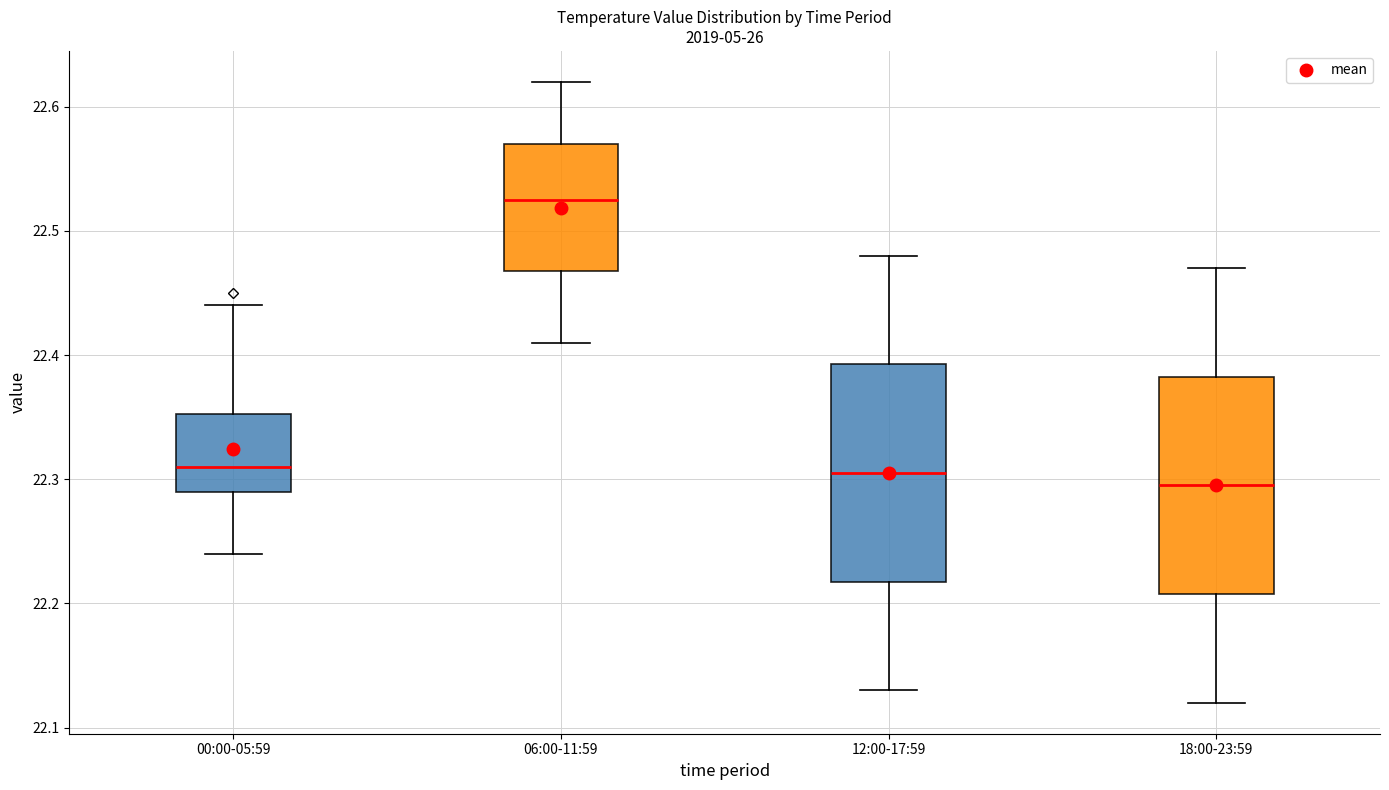

Reading left to right, transcribe this box plot: for each box, give where its median line is, the range the box spans, and where its two whiskers end, as read against the y-axis. The values are not printed on the chart, so give them approximately, as read against the axis.

00:00-05:59: median 22.31, box 22.29 to 22.35, whiskers 22.24 to 22.44
06:00-11:59: median 22.53, box 22.47 to 22.57, whiskers 22.41 to 22.62
12:00-17:59: median 22.31, box 22.22 to 22.39, whiskers 22.13 to 22.48
18:00-23:59: median 22.30, box 22.21 to 22.38, whiskers 22.12 to 22.47